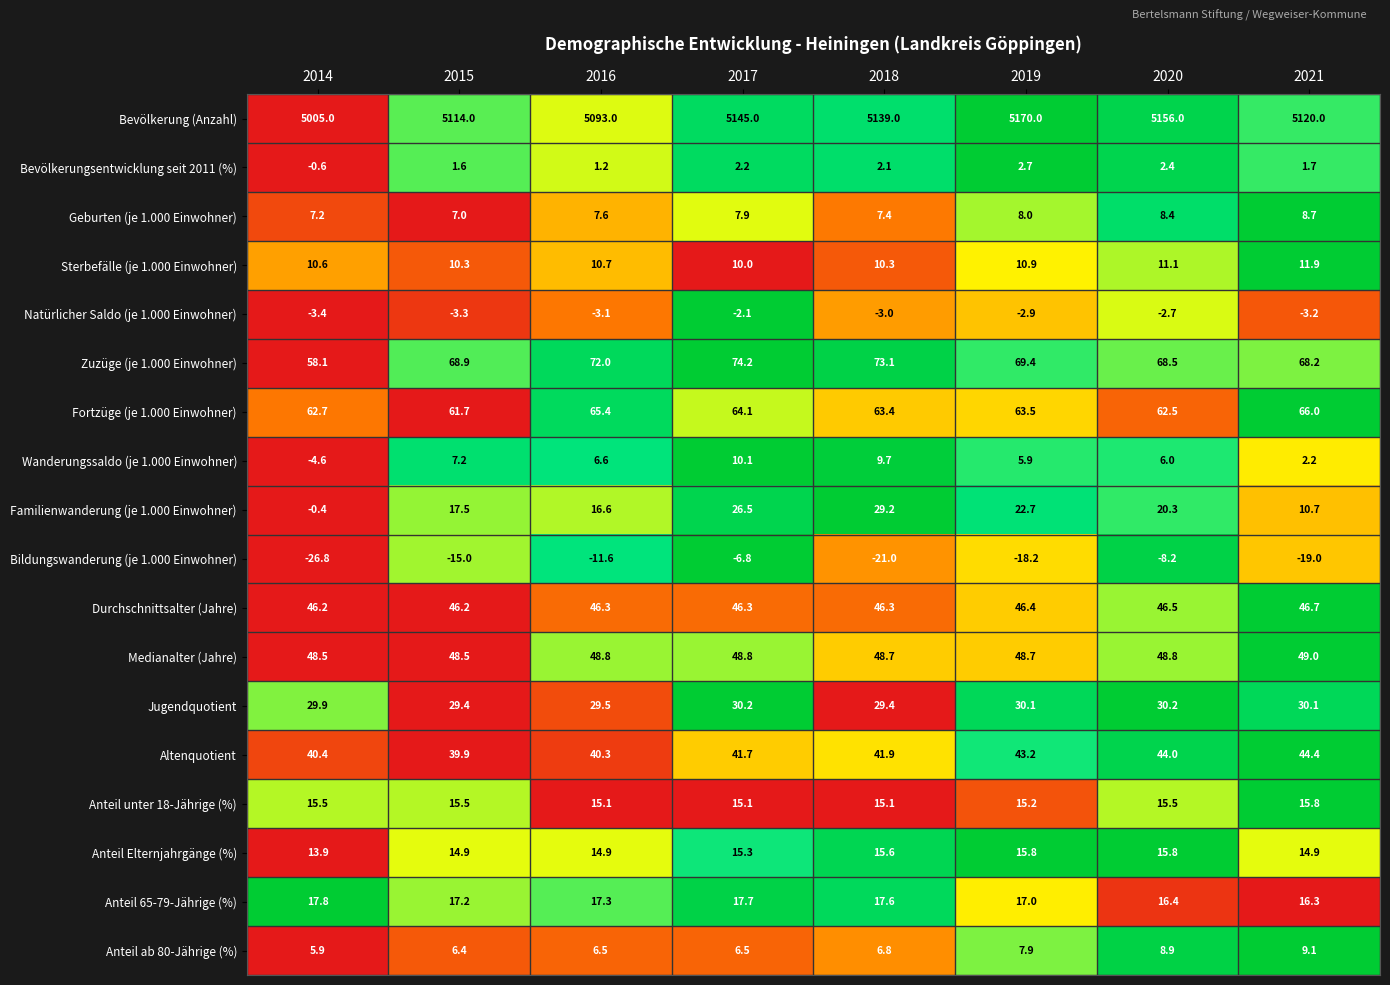

What is the difference between the highest and lowest values at 2021?

5139.0